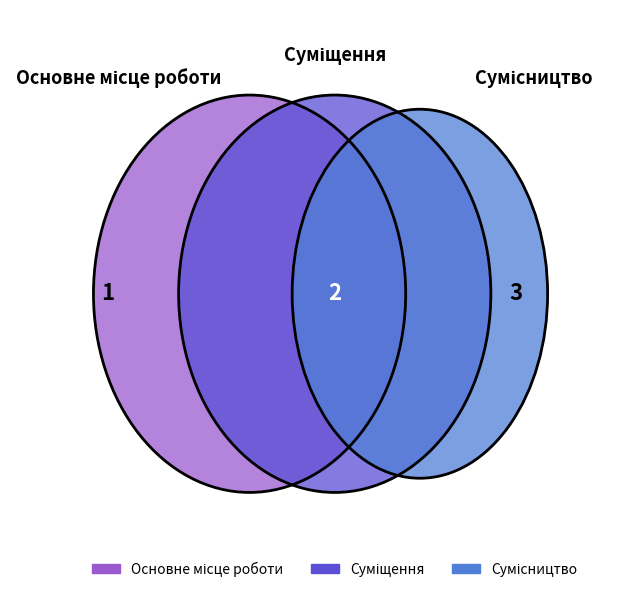

What is the total percentage of Сумісництво and Суміщення?

83.3%